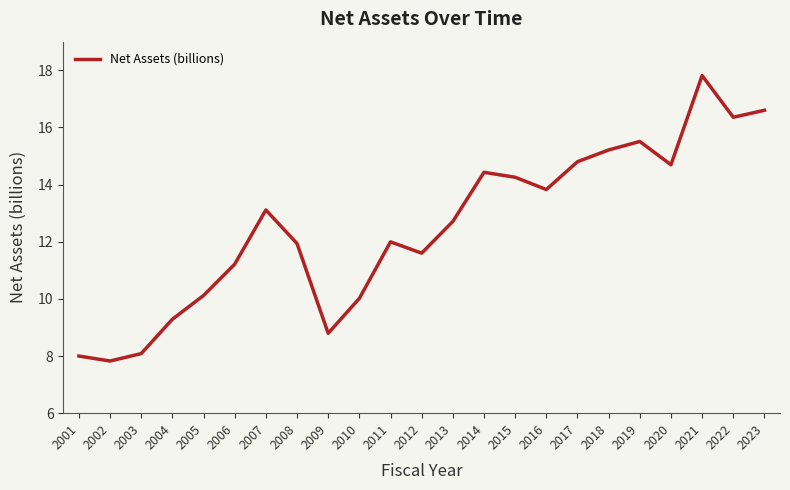

Reading right to left, transcribe all the data shown in this chart.

16.6	16.4	17.8	14.7	15.5	15.2	14.8	13.8	14.3	14.4	12.7	11.6	12.0	10.0	8.8	11.9	13.1	11.2	10.1	9.3	8.1	7.8	8.0